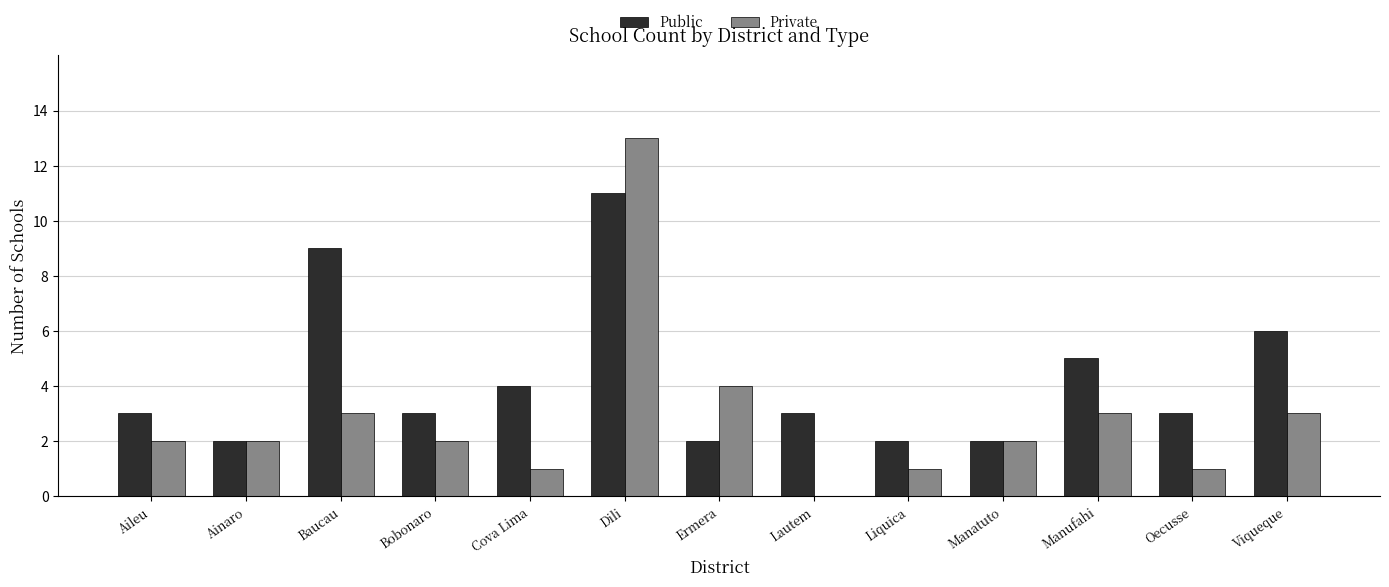

At which label is Private closest to 6?

Ermera